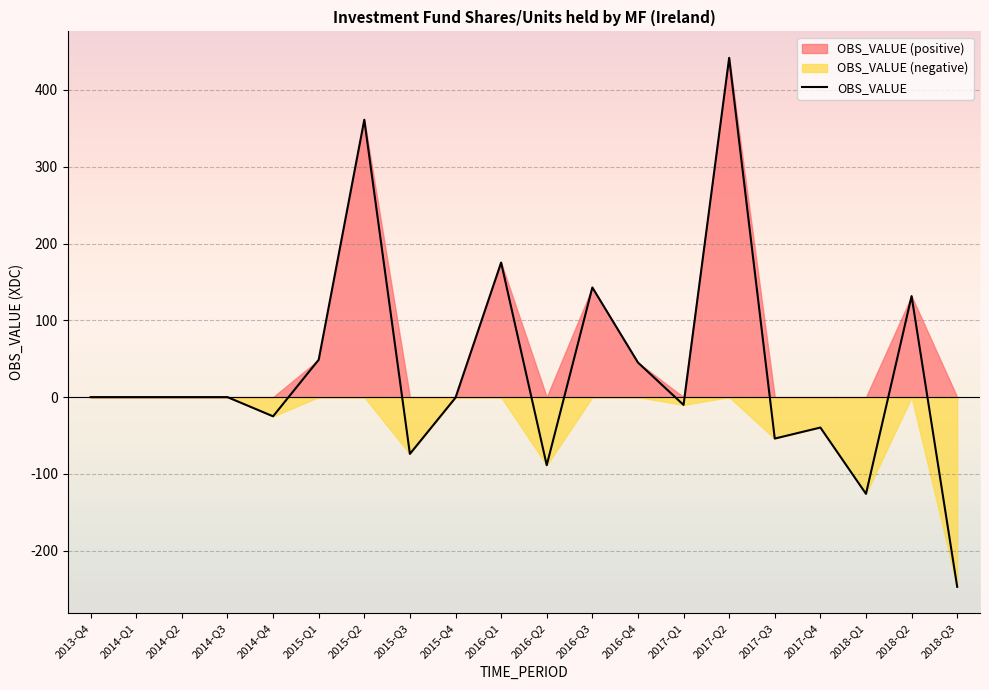

Where does the data first go above 0?

2015-Q1